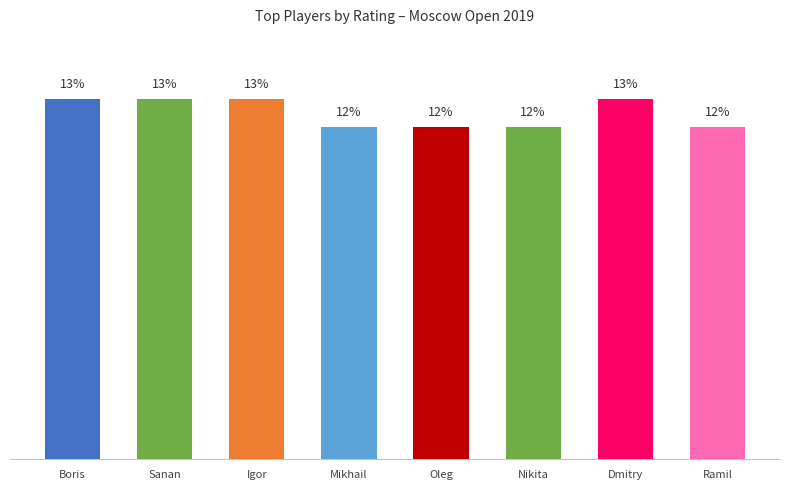

Which has a higher value, Igor or Oleg?

Igor